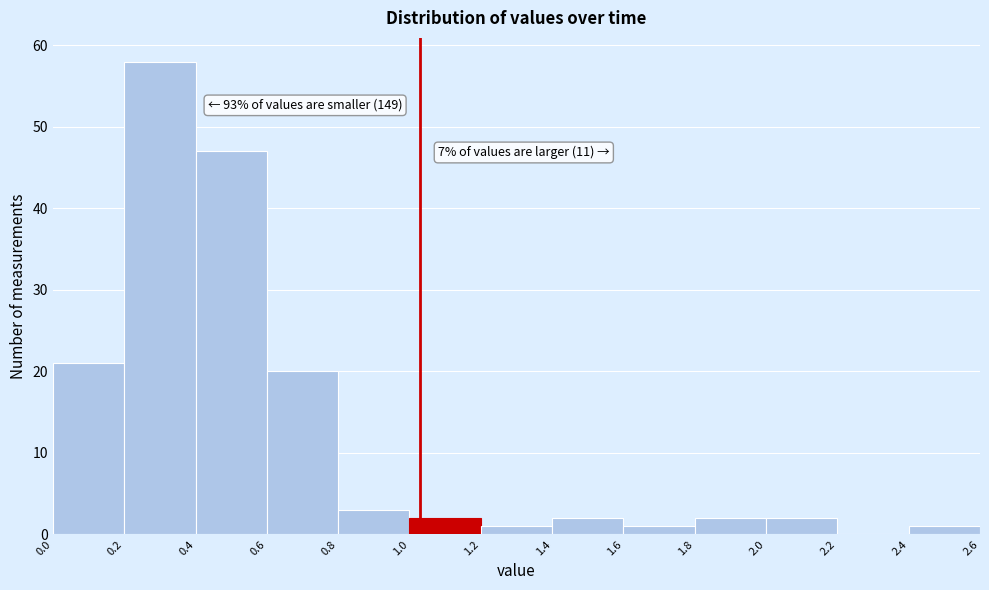

Over which range of the x-axis is the bar tallest?

0.2 to 0.4